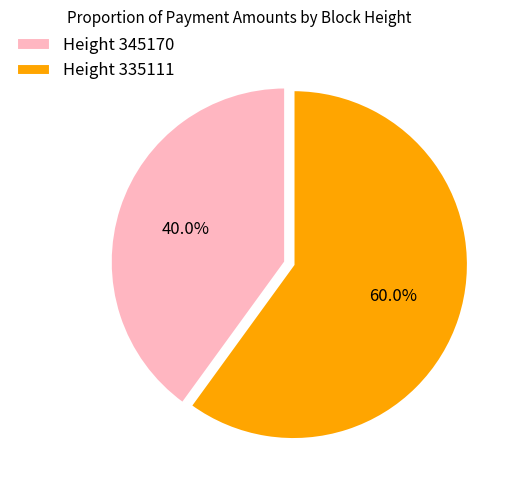

Which has a higher value, Height 335111 or Height 345170?

Height 335111